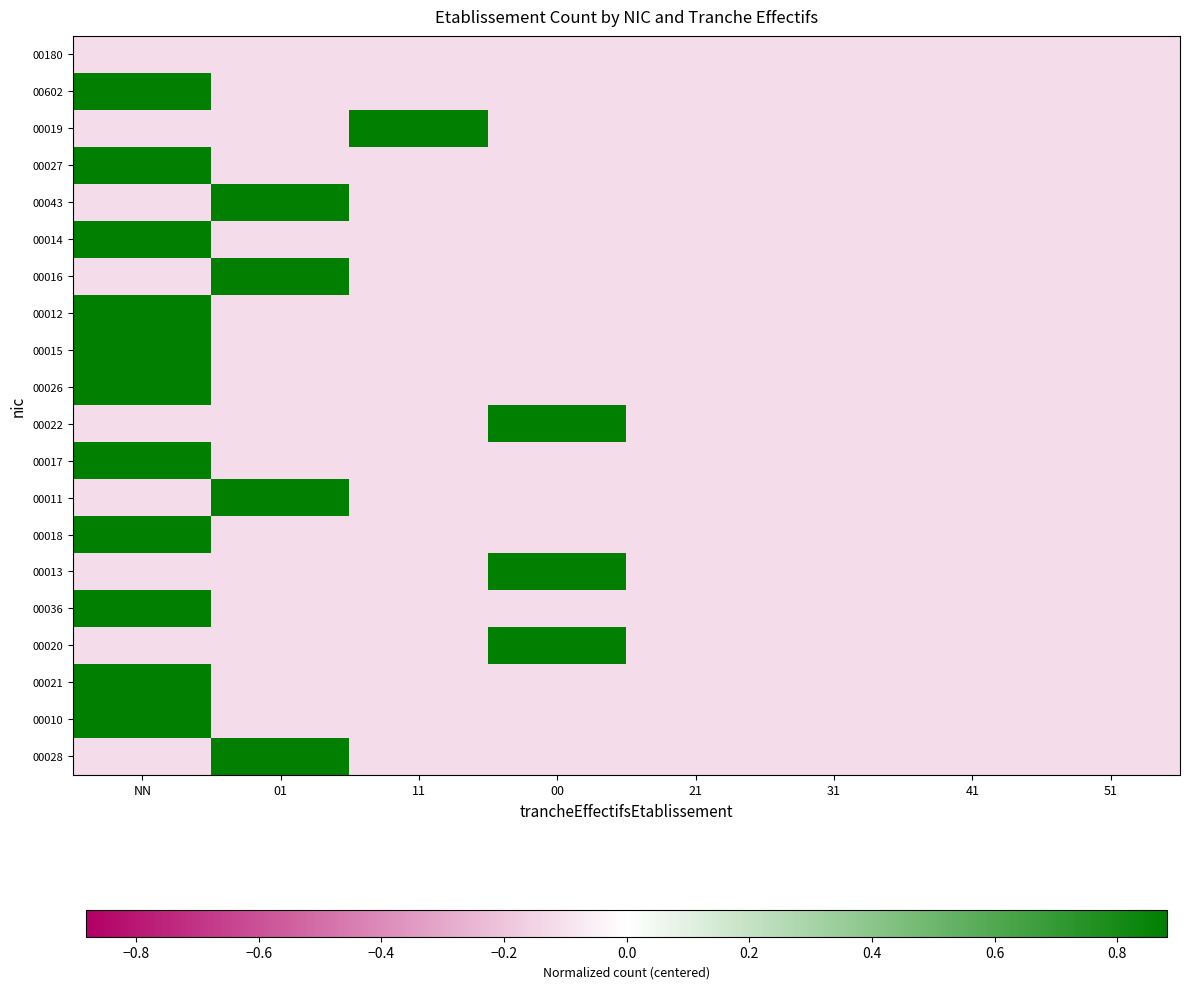

At which category is the sum across all series the highest?

NN